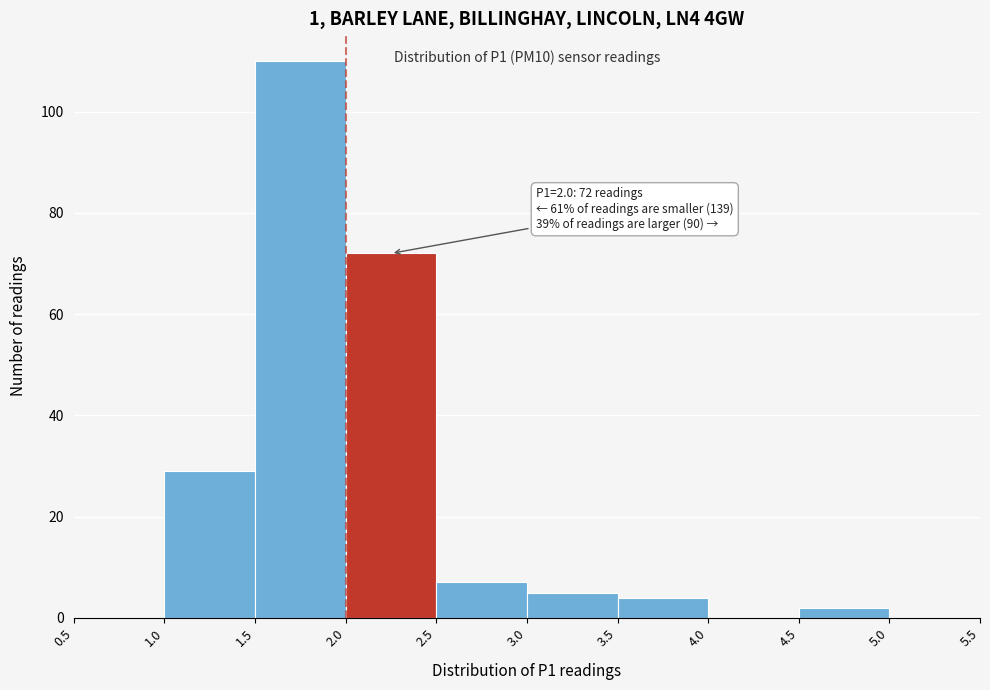

Over which range of the x-axis is the bar tallest?

1.5 to 2.0